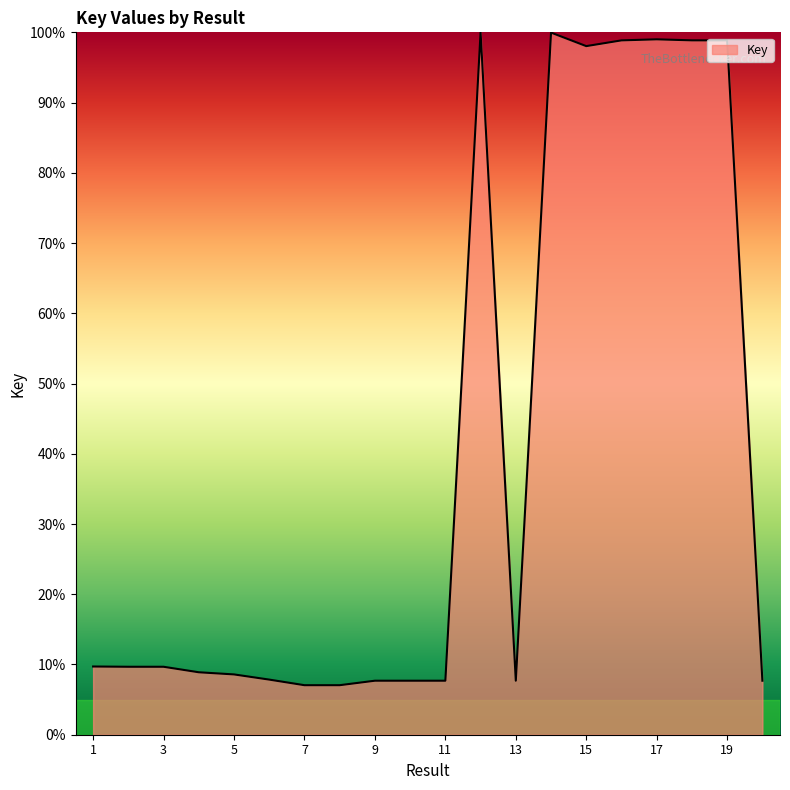

What is the maximum value shown in the chart?

100.0